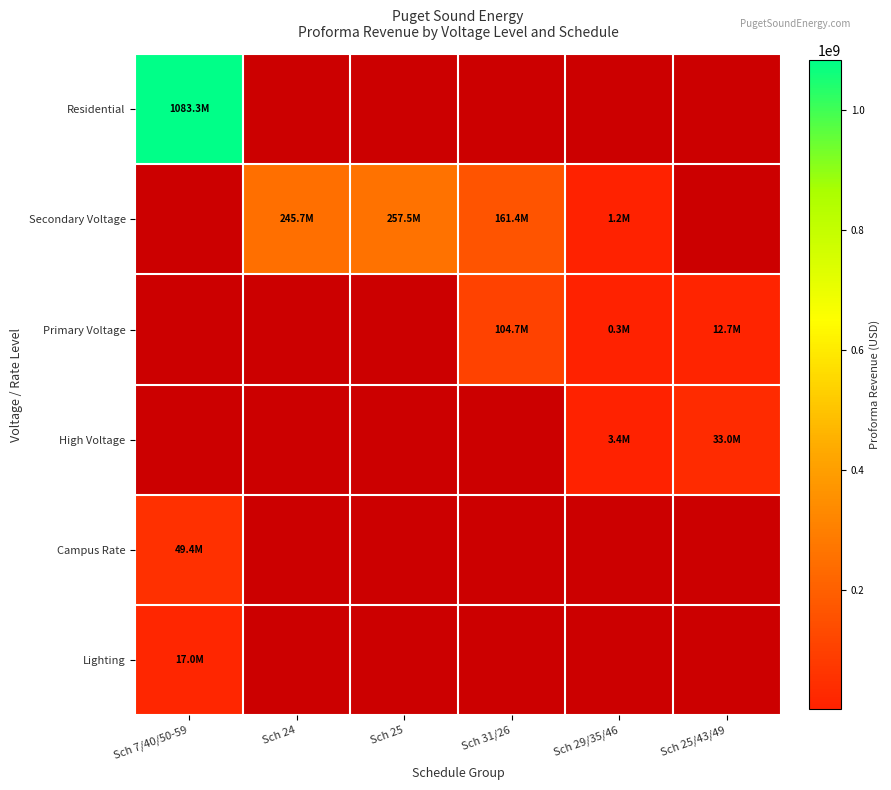

Reading left to right, what are all the values shown in this chart?

Residential: Sch 7/40/50-59=1083315595.6	Sch 24=0.0	Sch 25=0.0	Sch 31/26=0.0	Sch 29/35/46=0.0	Sch 25/43/49=0.0
Secondary Voltage: Sch 7/40/50-59=0.0	Sch 24=245723262.3	Sch 25=257495957.8	Sch 31/26=161407454.4	Sch 29/35/46=1182201.9	Sch 25/43/49=0.0
Primary Voltage: Sch 7/40/50-59=0.0	Sch 24=0.0	Sch 25=0.0	Sch 31/26=104669291.3	Sch 29/35/46=256356.7	Sch 25/43/49=12686206.6
High Voltage: Sch 7/40/50-59=0.0	Sch 24=0.0	Sch 25=0.0	Sch 31/26=0.0	Sch 29/35/46=3397745.8	Sch 25/43/49=33040358.7
Campus Rate: Sch 7/40/50-59=49381432.1	Sch 24=0.0	Sch 25=0.0	Sch 31/26=0.0	Sch 29/35/46=0.0	Sch 25/43/49=0.0
Lighting: Sch 7/40/50-59=16975573.9	Sch 24=0.0	Sch 25=0.0	Sch 31/26=0.0	Sch 29/35/46=0.0	Sch 25/43/49=0.0